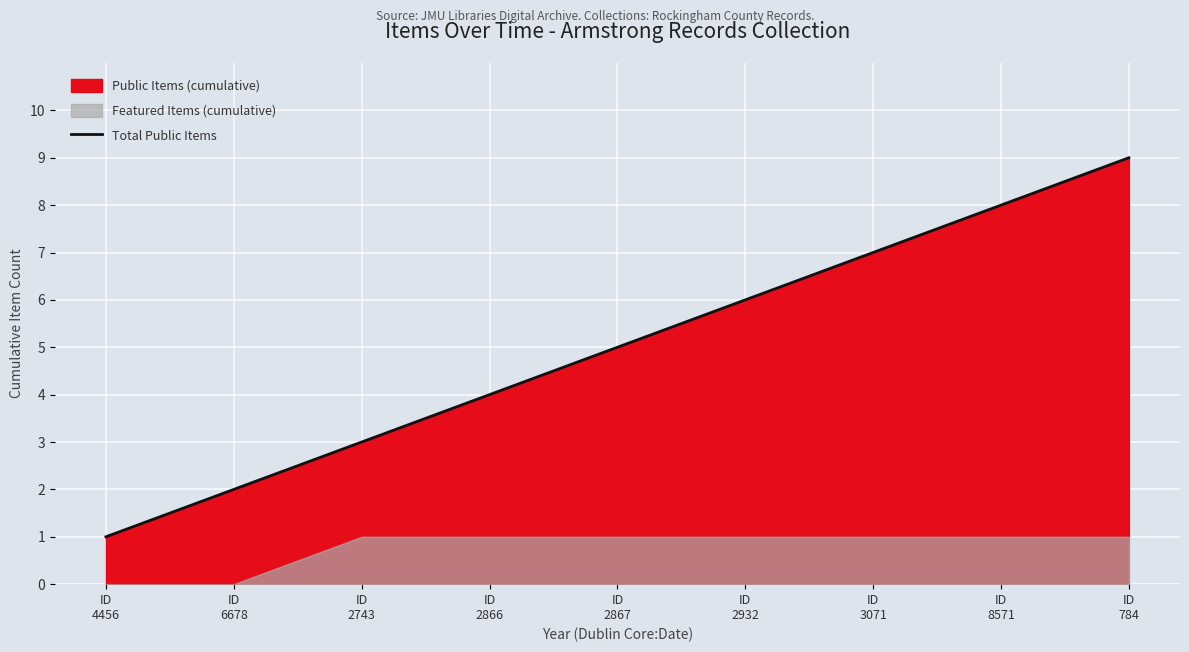

List the labels in order of value, smallest first.

ID
4456, ID
6678, ID
2743, ID
2866, ID
2867, ID
2932, ID
3071, ID
8571, ID
784